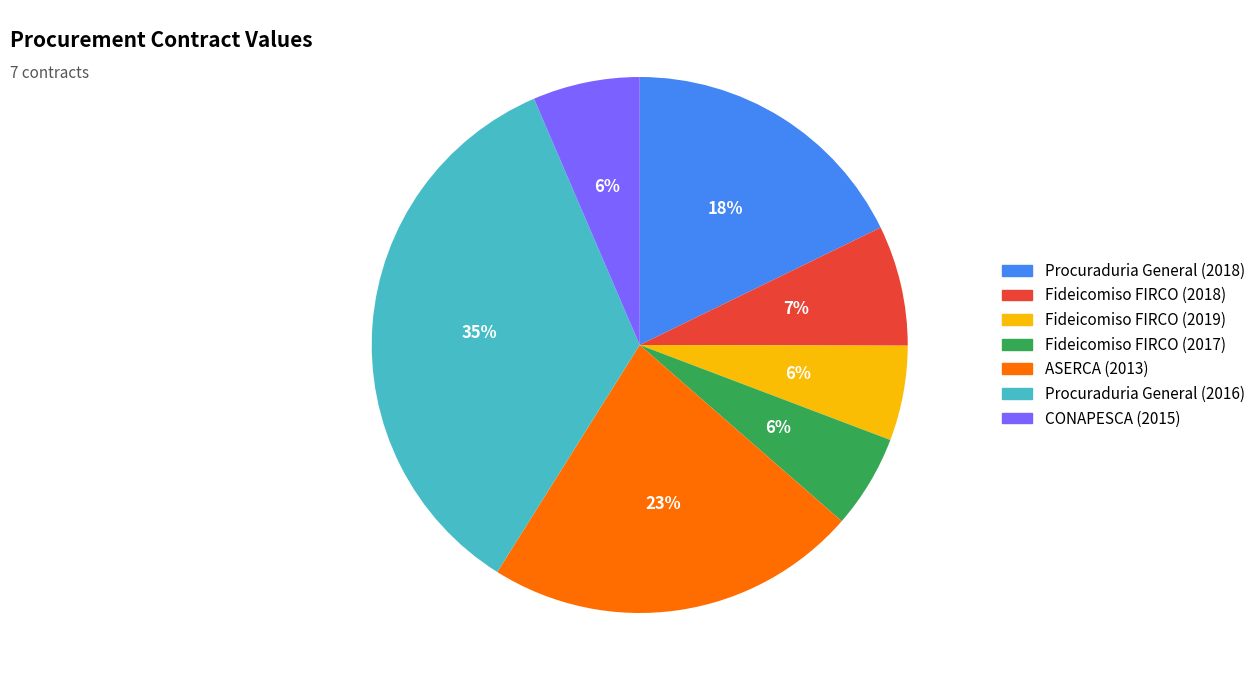

Is the sum of Fideicomiso FIRCO (2019) and Procuraduria General (2016) greater than half?

No